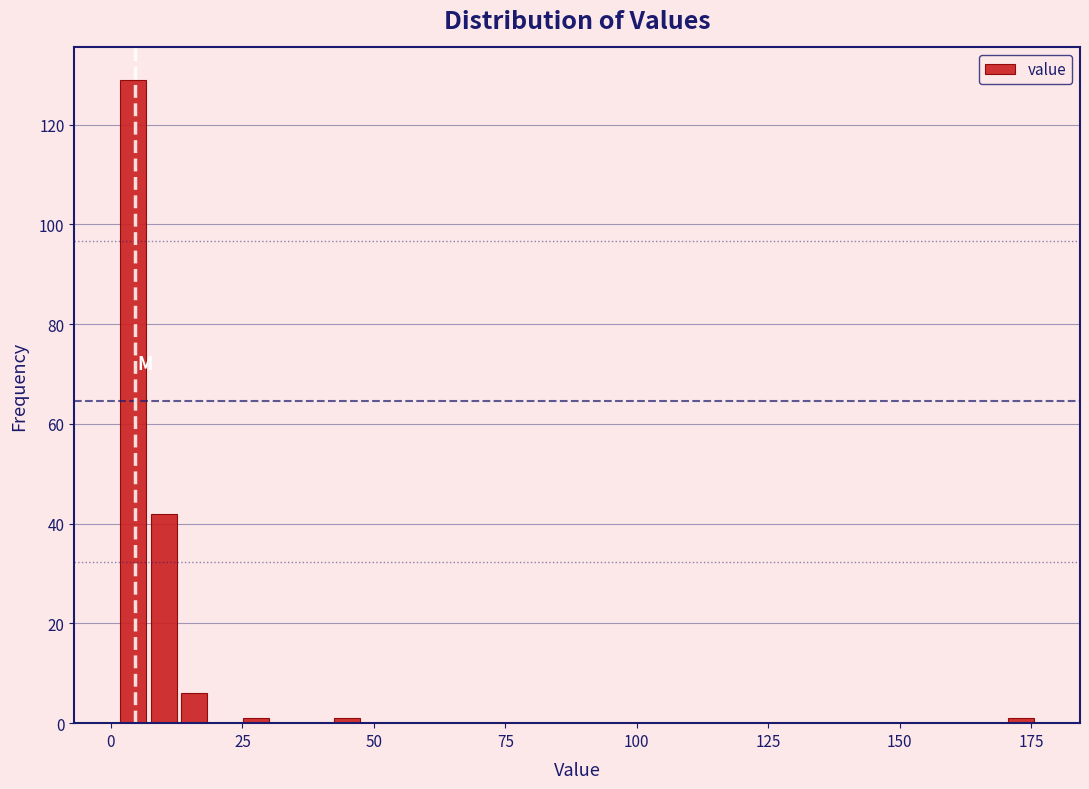

Around what value on the x-axis is the tallest bar? Give the approximate position of its centre, as read against the axis.

5